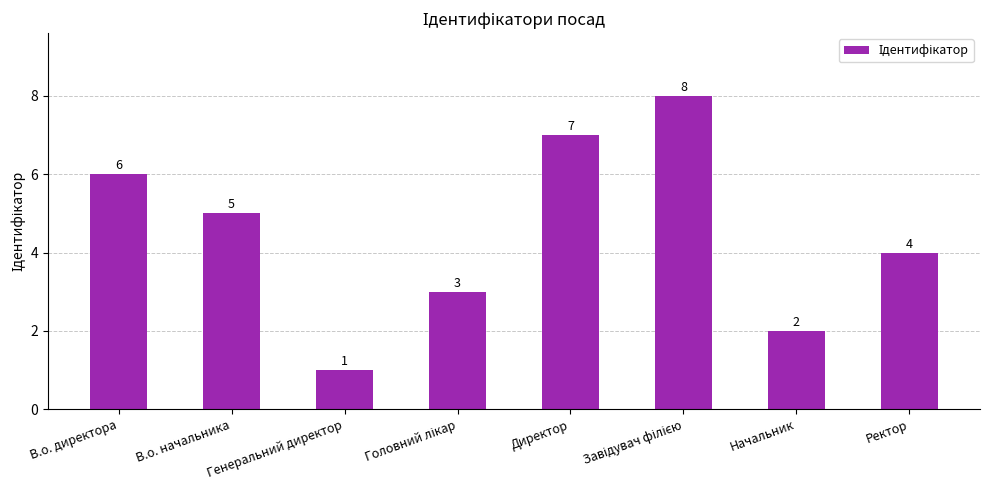

Is it true that the value at Ректор is 4?

True